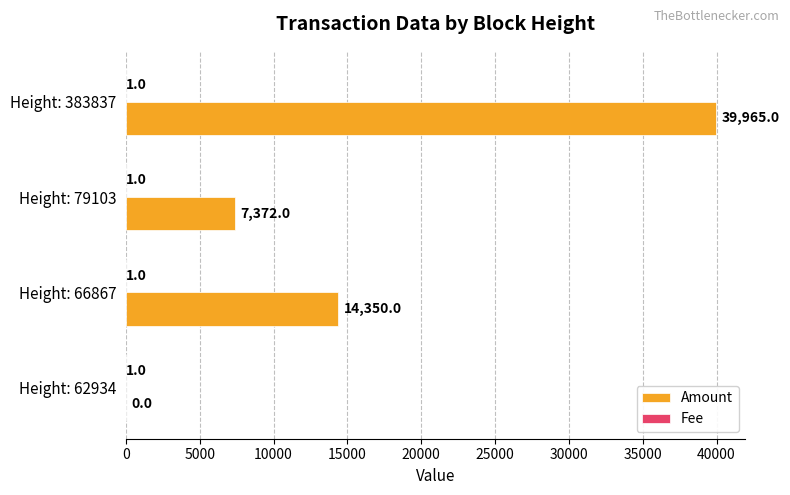

Between Height: 62934 and Height: 66867, which series saw the biggest shift?

Amount